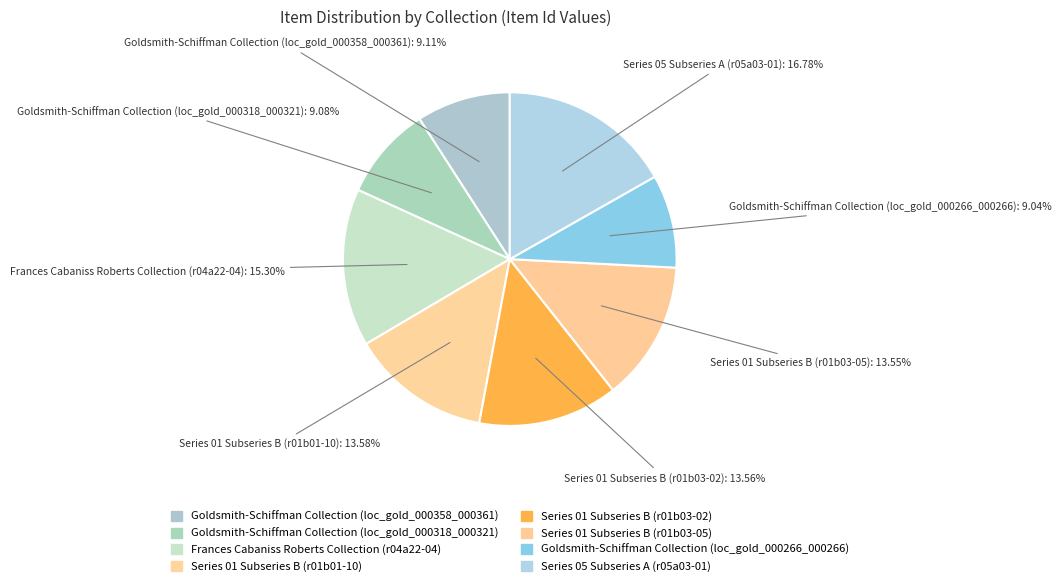

How many segments does this pie chart have?

8